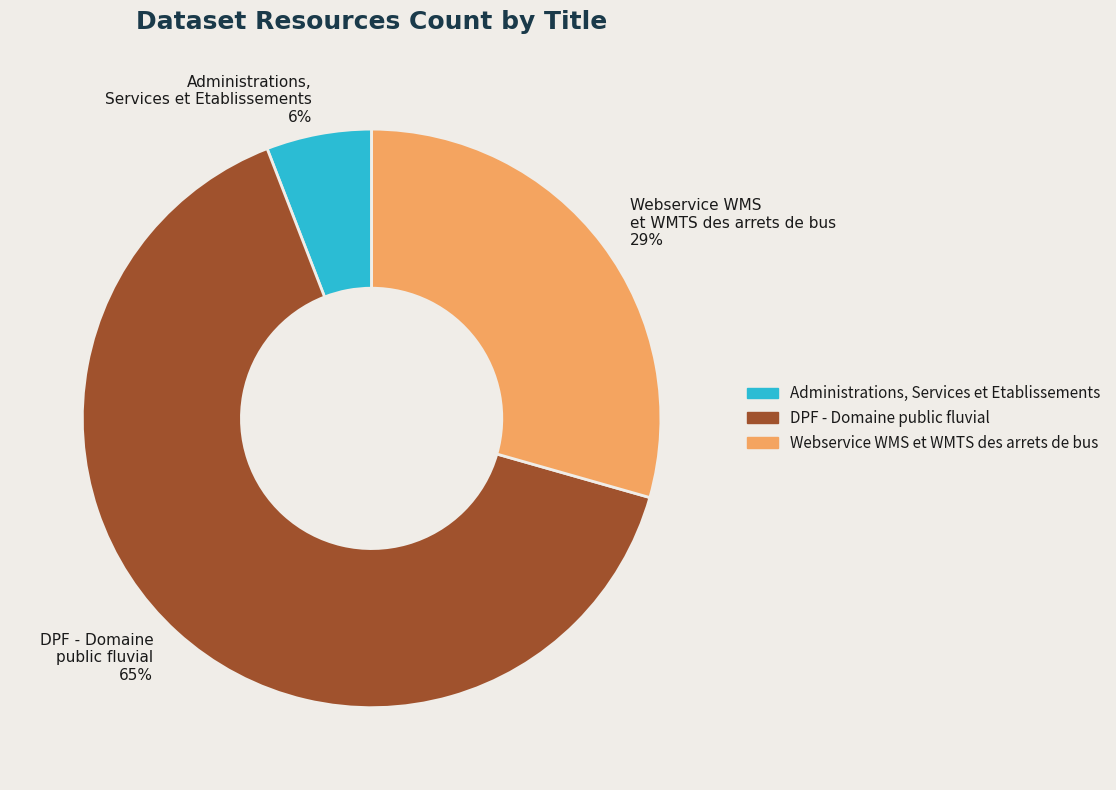

Which slice is the smallest?

Administrations, Services et Etablissements